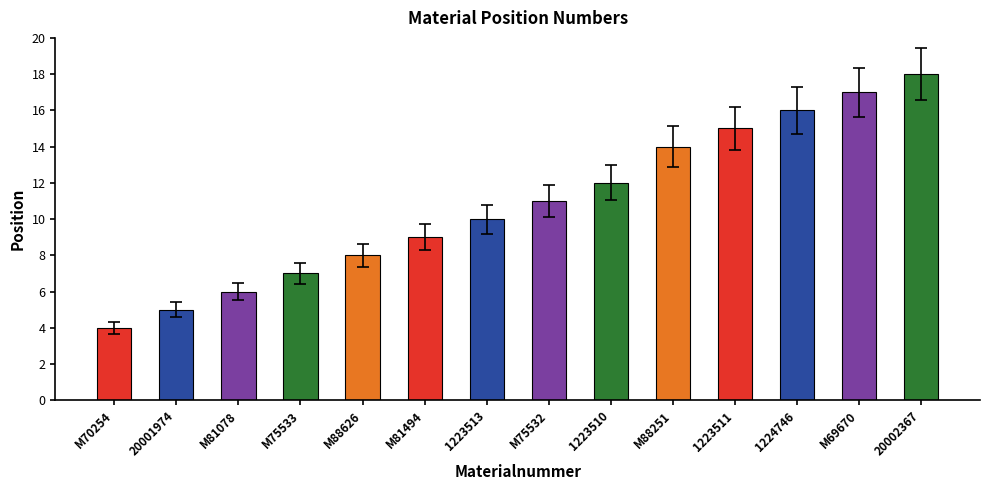

How many distinct data groups are displayed?

1